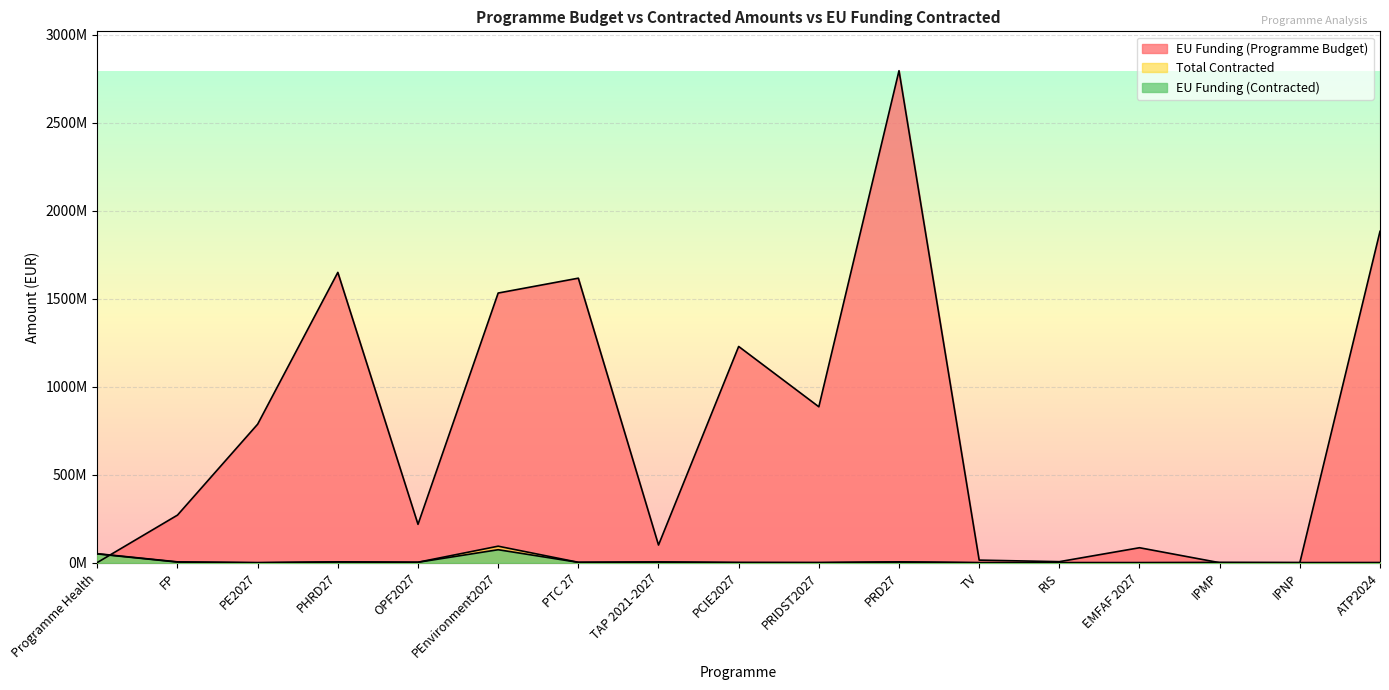

The value of Total Contracted at PEnvironment2027 is 93721591.3. True or false?

True